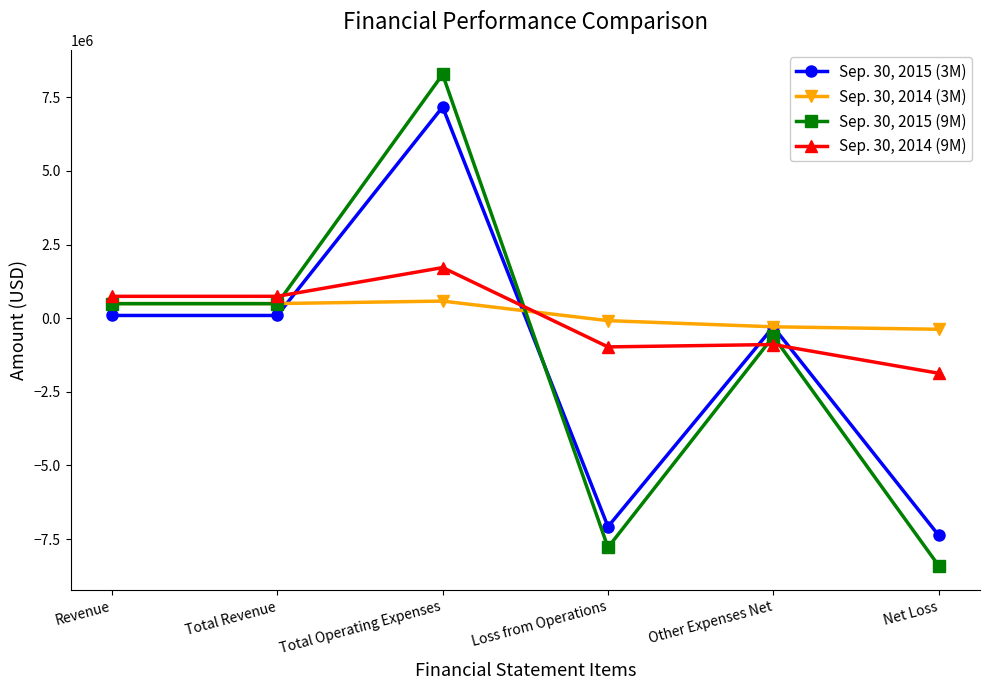

True or false: Sep. 30, 2015 (9M) and Sep. 30, 2015 (3M) cross at least once.

True